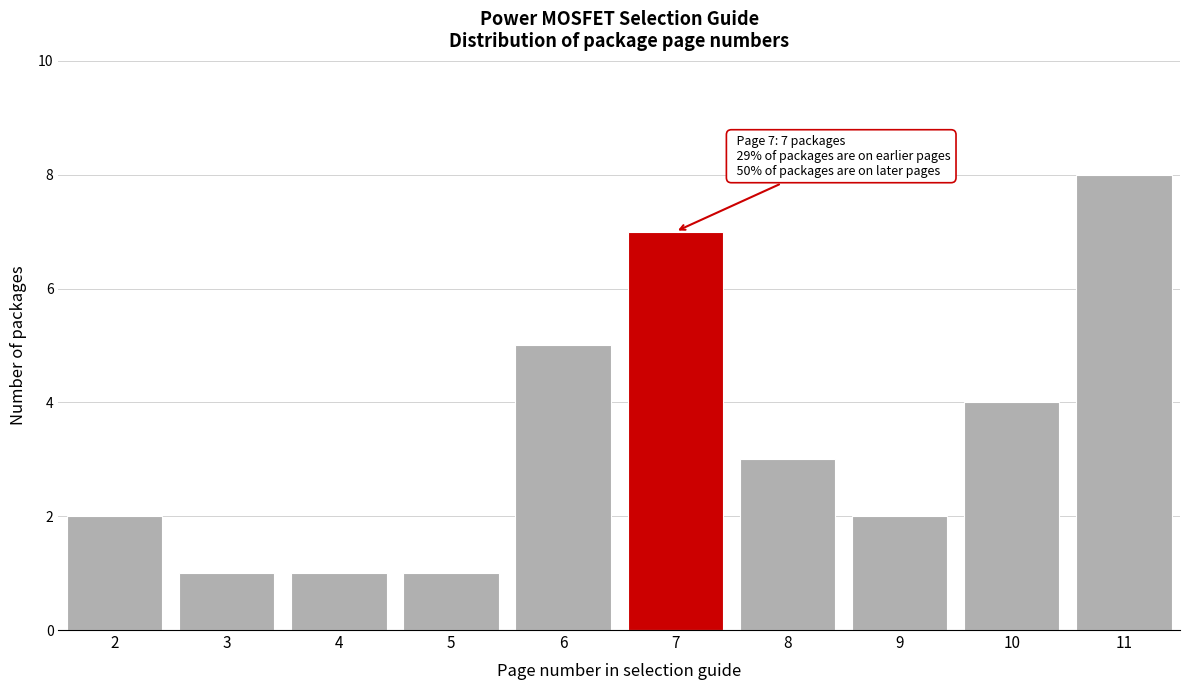

Which range on the x-axis has the tallest bar?

10.5 to 11.5